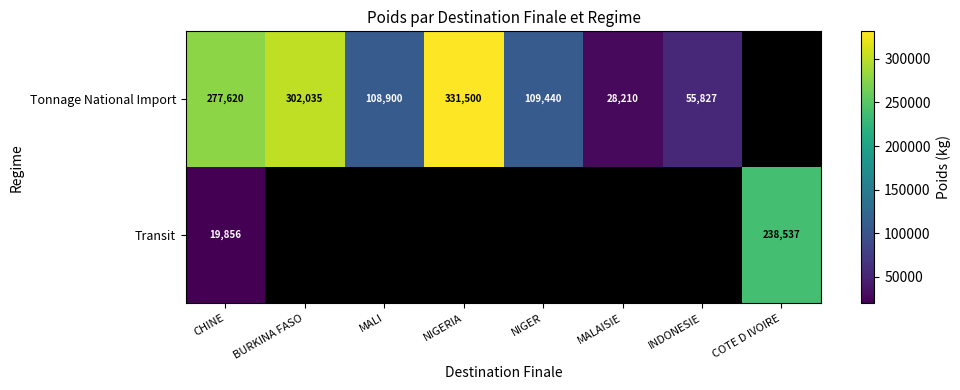

At how many categories does at least one series exceed 287820?

2